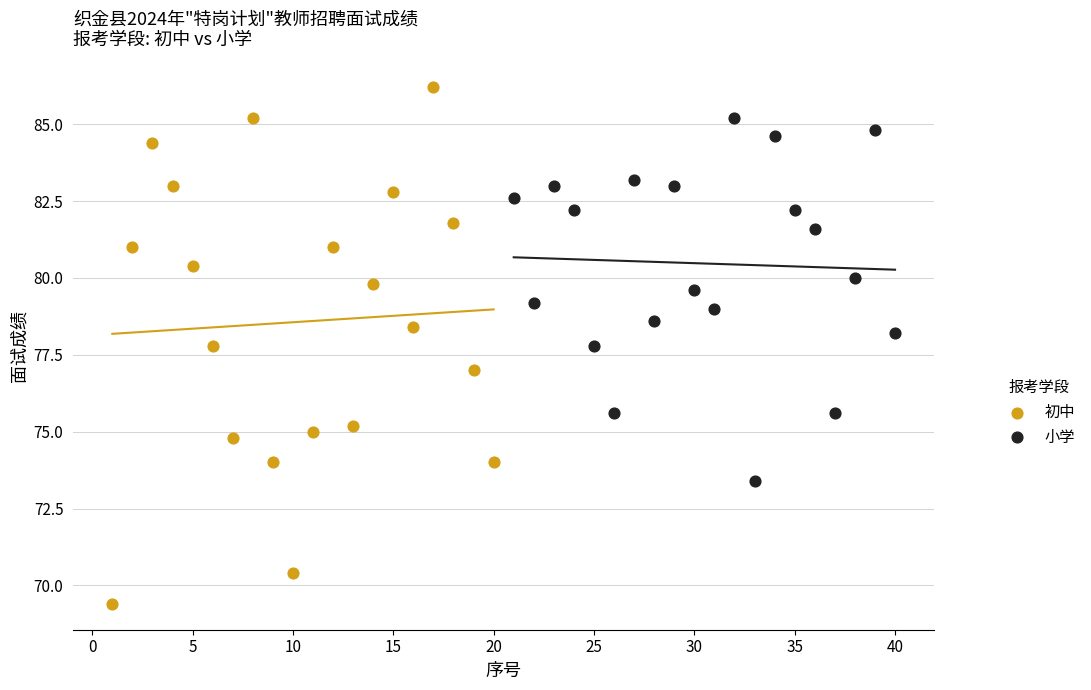

Which series contains the lowest Y value?

初中